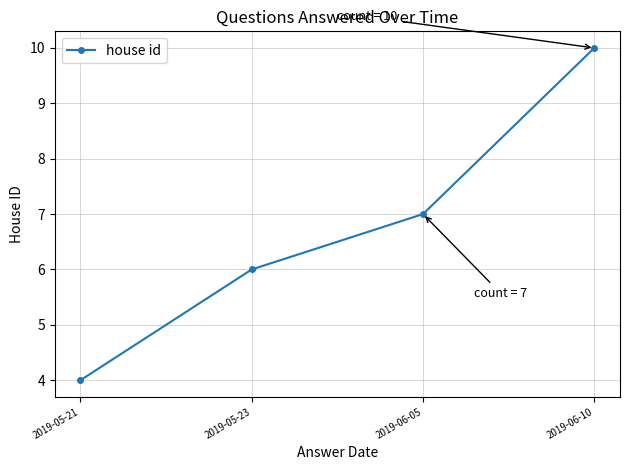

Count the values in the range 6 to 10.

3